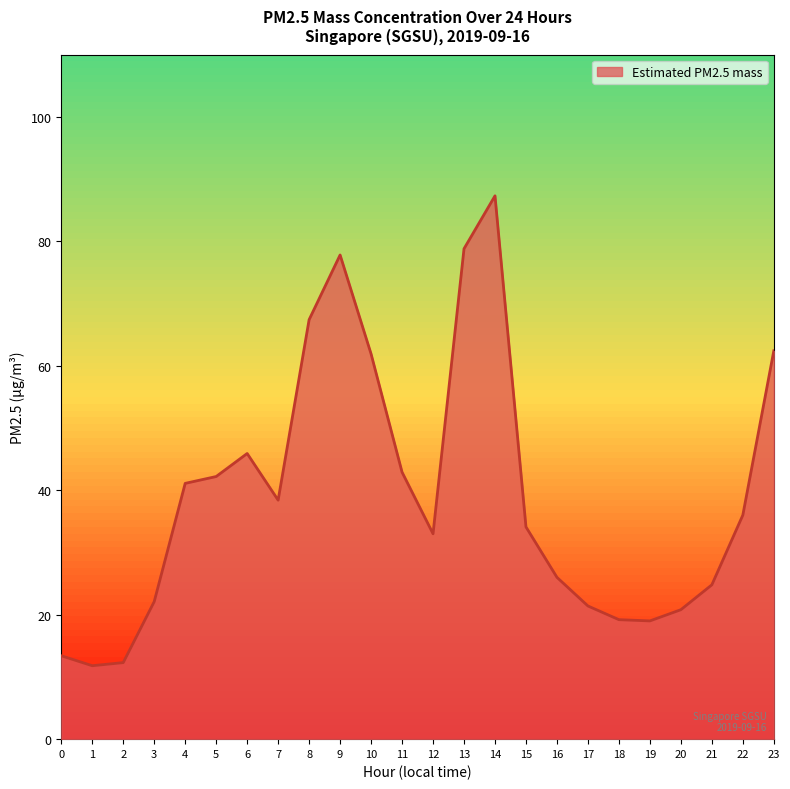

The value at 3 is 32.7. True or false?

False